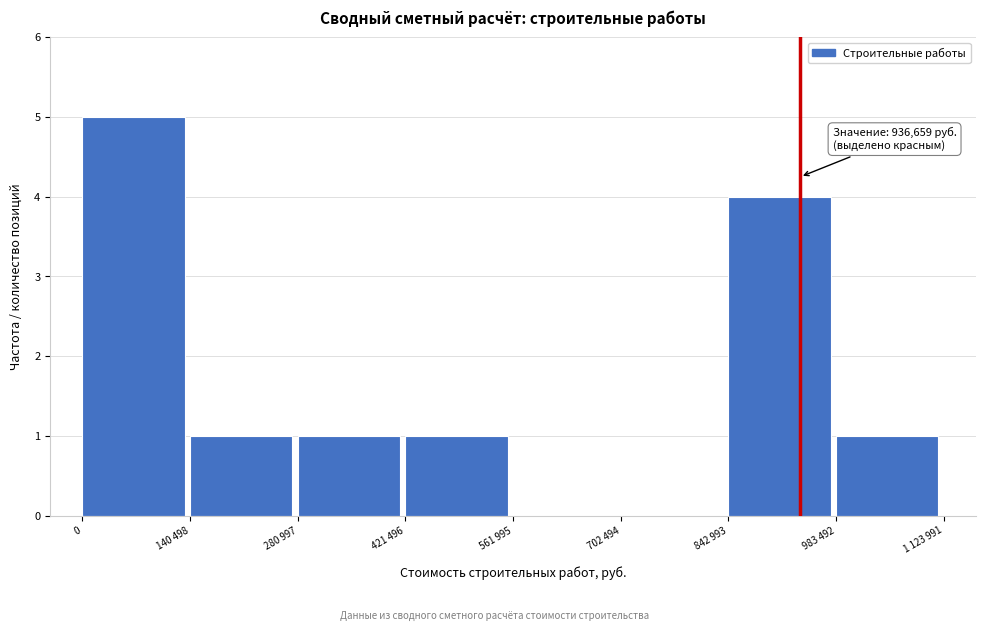

Reading right to left, extract all data points from this chart.

983 492=1	842 993=4	702 494=0	561 995=0	421 496=1	280 997=1	140 498=1	0=5